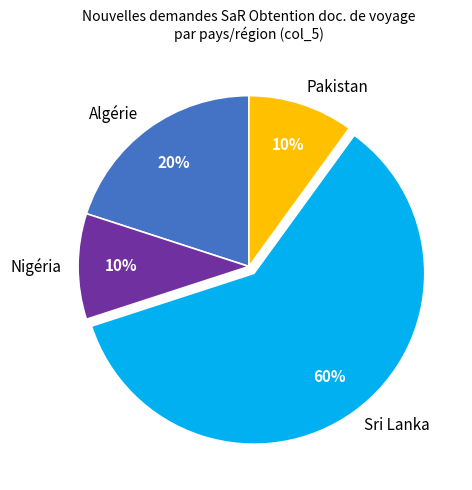

Is there a majority slice in this chart?

Yes